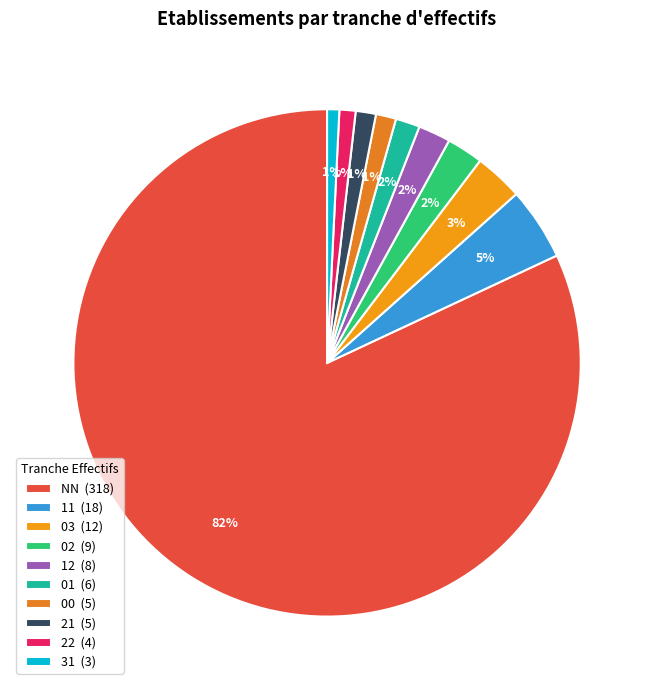

How many segments does this pie chart have?

10